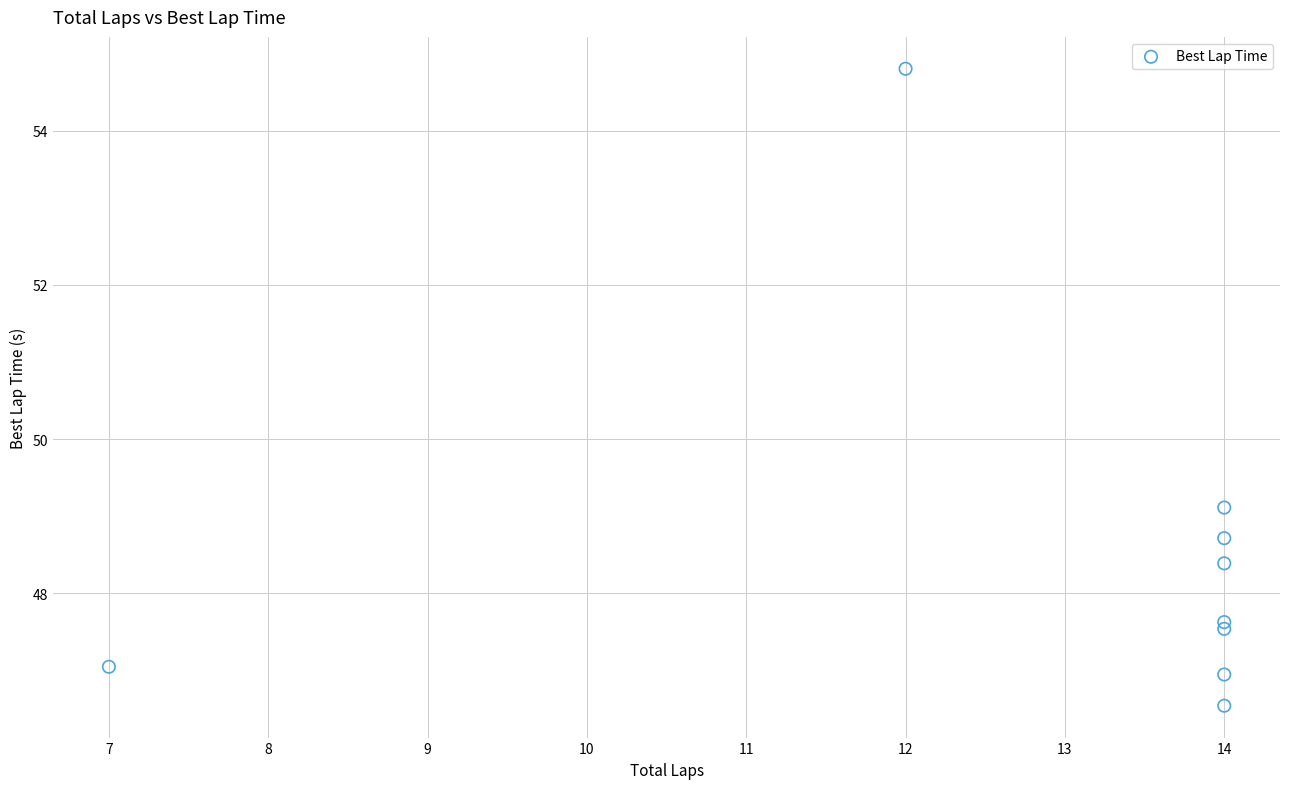

What Y value in the scatter plot is closest to 50?

49.1